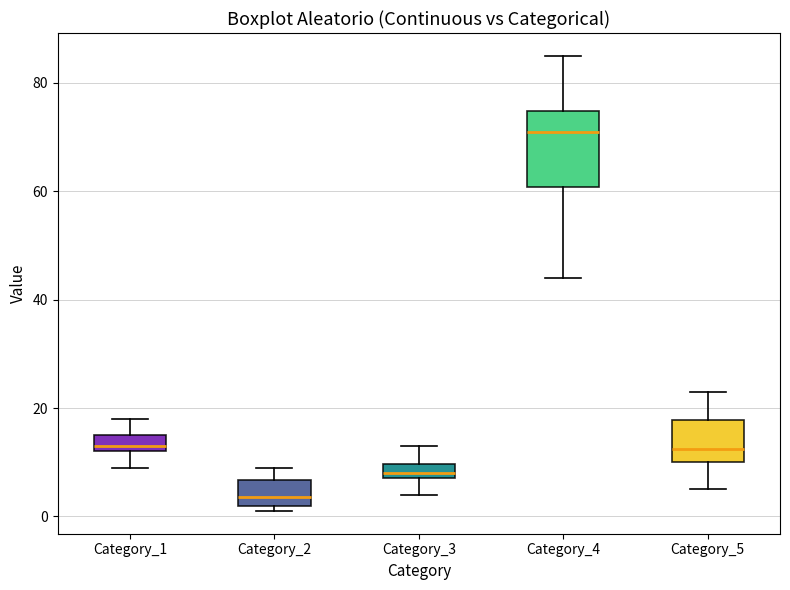

Which box has the highest median line?

Category_4